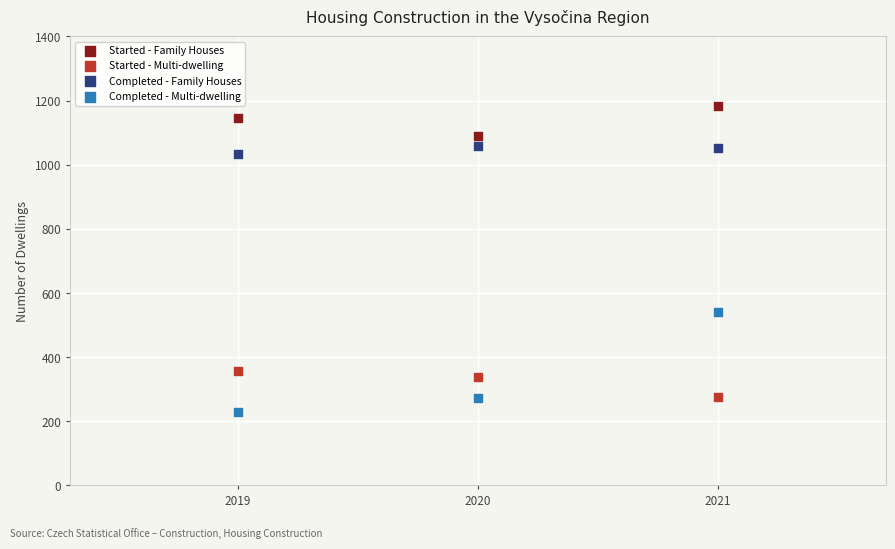

Across all data points, what is the range of Y values (max minus min)?

954